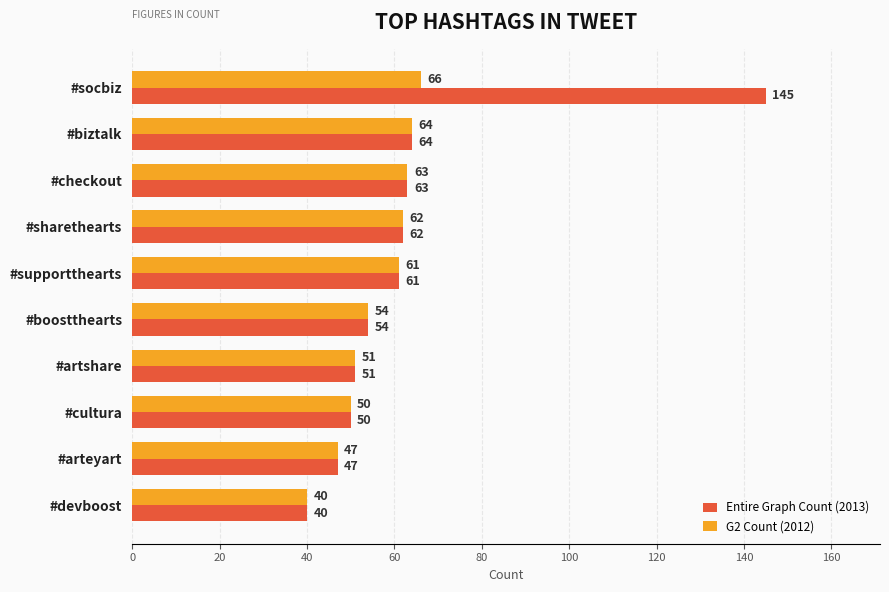

Which series has the largest range (max minus min)?

Entire Graph Count (2013)